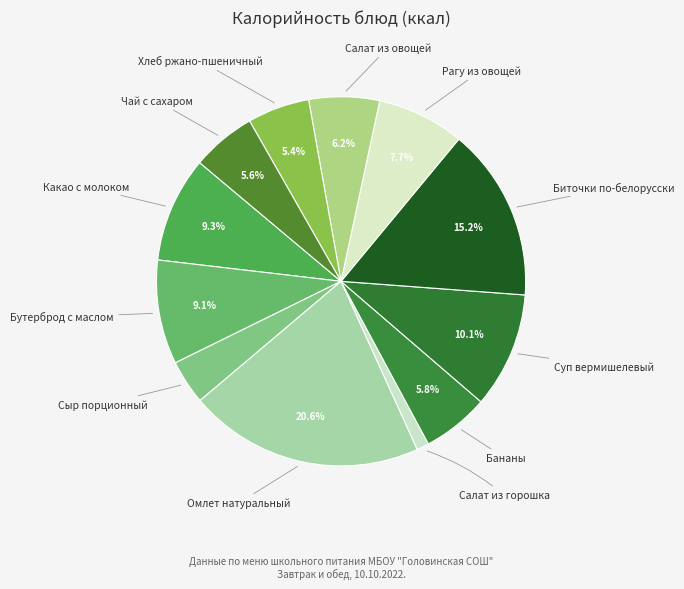

Does Омлет натуральный account for over 50% of the chart?

No